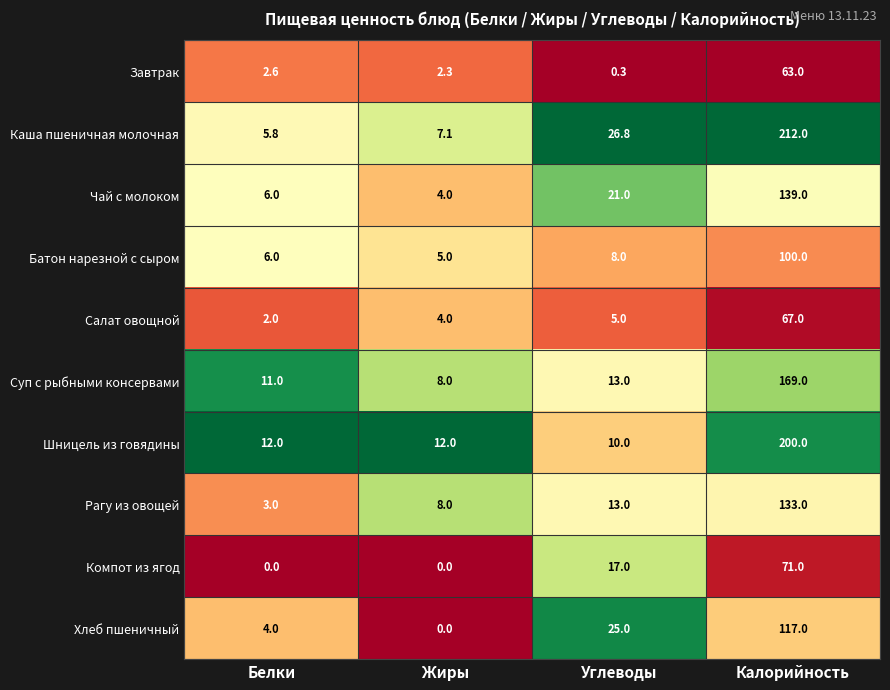

What is the maximum value shown in the chart?

212.0